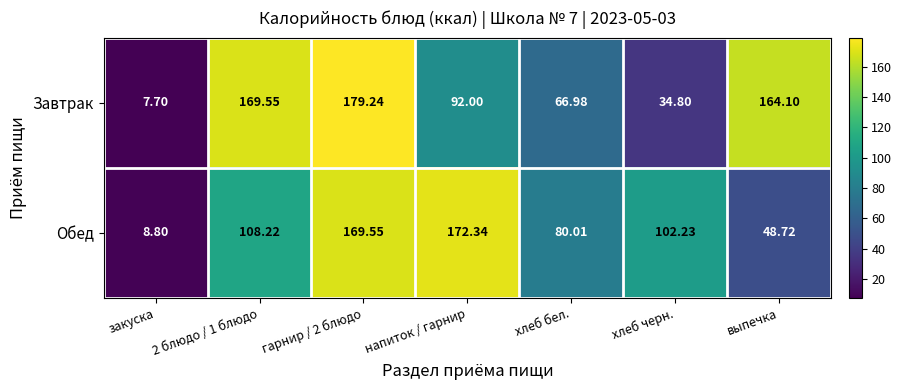

Which series has the widest spread of values?

Завтрак